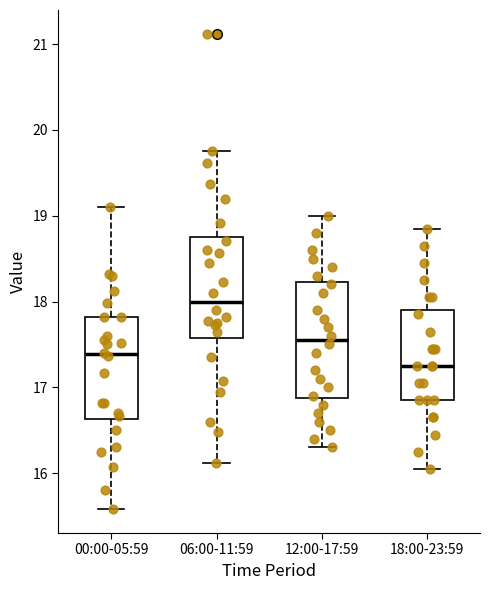

Reading left to right, transcribe this box plot: for each box, give where its median line is, the range the box spans, and where its two whiskers end, as read against the y-axis. The values are not printed on the chart, so give them approximately, as read against the axis.

00:00-05:59: median 17.4, box 16.6 to 17.8, whiskers 15.6 to 19.1
06:00-11:59: median 18.0, box 17.6 to 18.8, whiskers 16.1 to 19.8
12:00-17:59: median 17.6, box 16.9 to 18.2, whiskers 16.3 to 19.0
18:00-23:59: median 17.3, box 16.9 to 17.9, whiskers 16.1 to 18.9